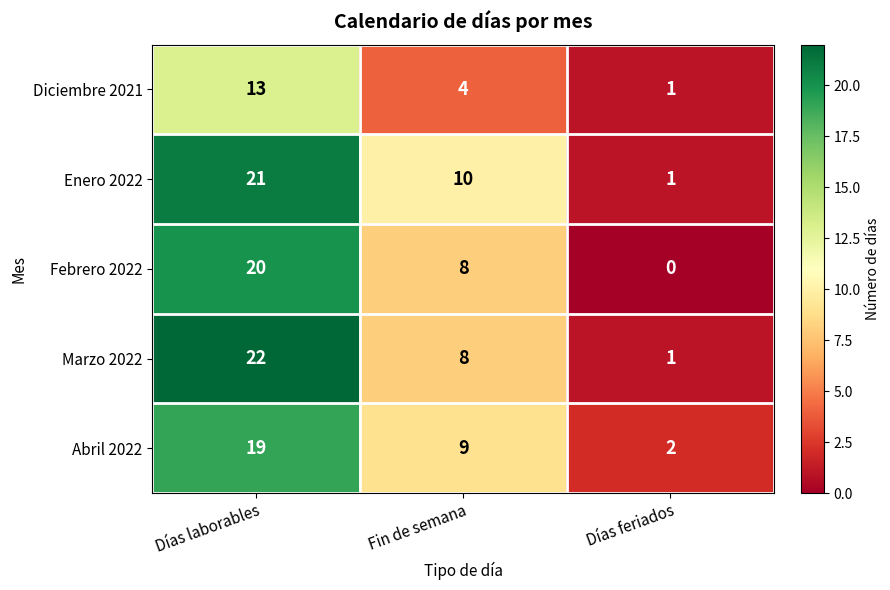

Which series has the largest range (max minus min)?

Marzo 2022